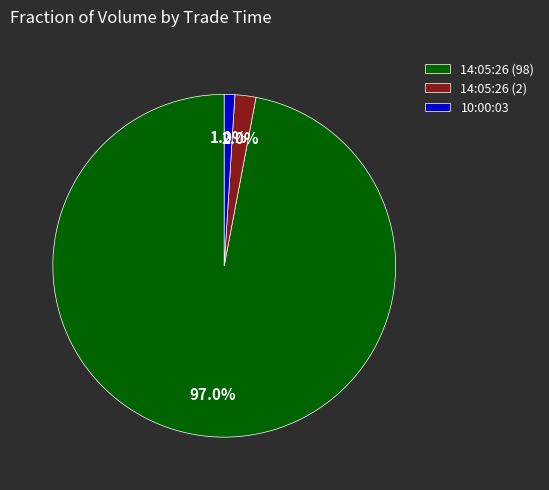

Combined, do 14:05:26 (98) and 14:05:26 (2) account for over 50%?

Yes